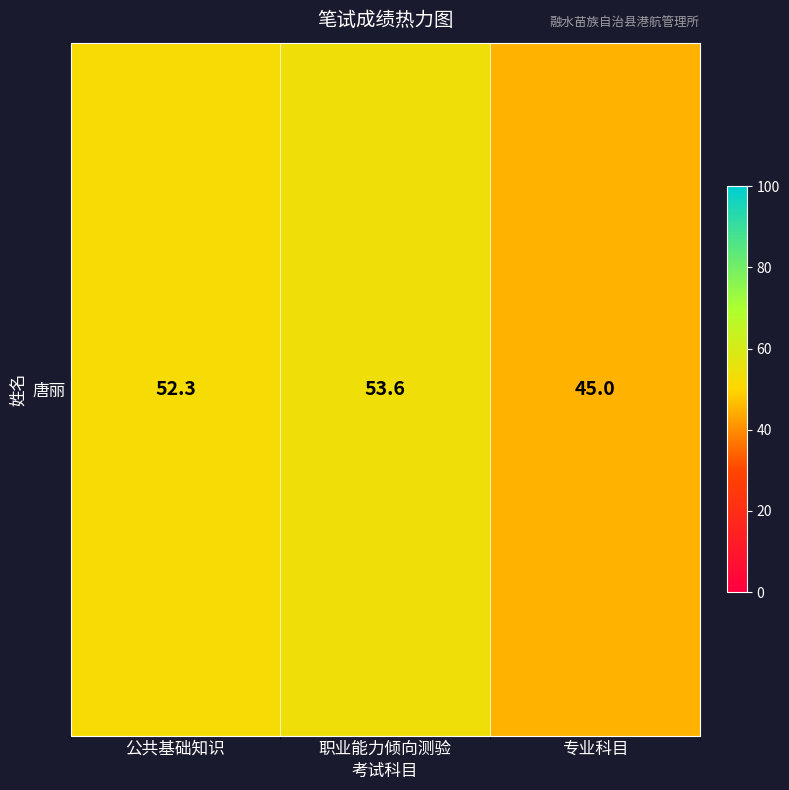

What is the sum of the values at 职业能力倾向测验 and 公共基础知识?

105.9